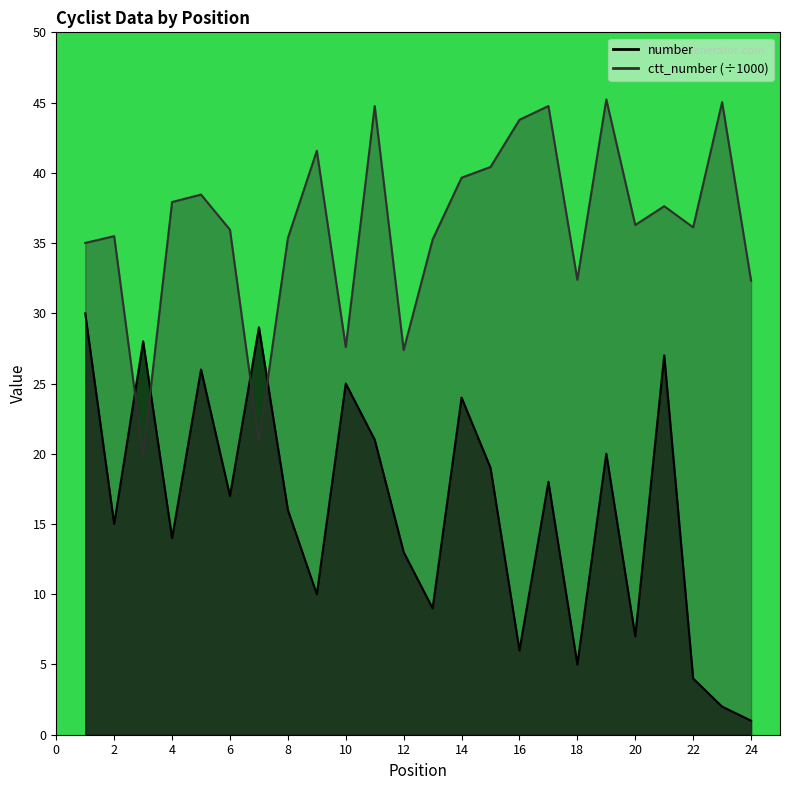

What is the lowest value of the ctt_number series?

19.9